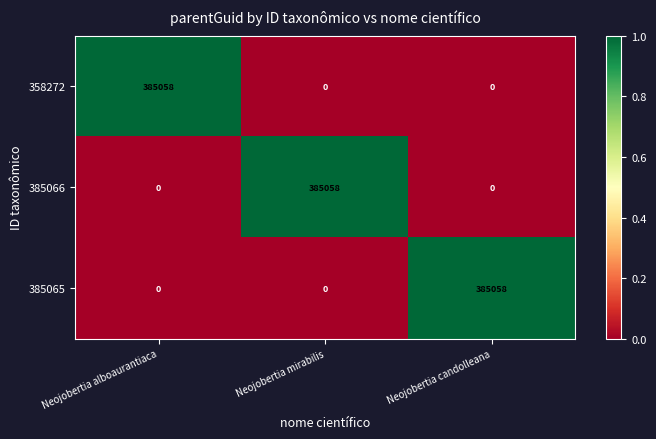

True or false: 385066 has a value of 385058 at Neojobertia mirabilis.

True